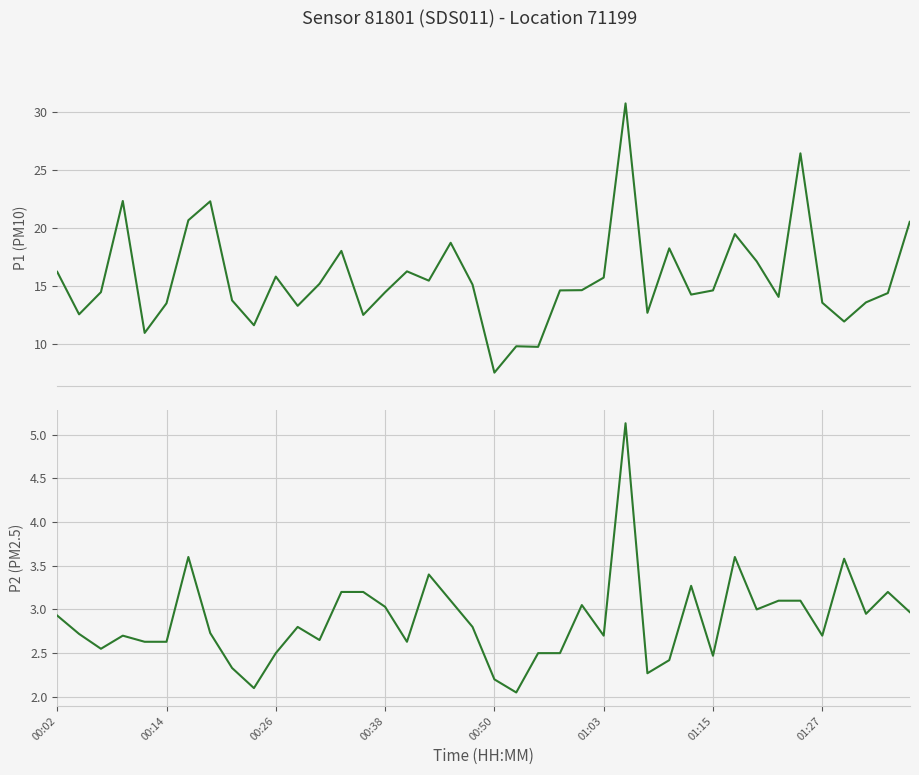

Is the value of P1 (PM10) at 16 greater than the value of P2 (PM2.5) at 26?

Yes